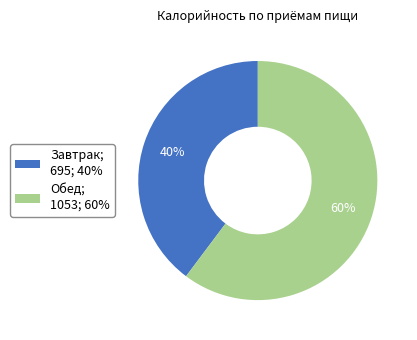

What is the ratio of the value at Завтрак to the value at Обед?

0.7